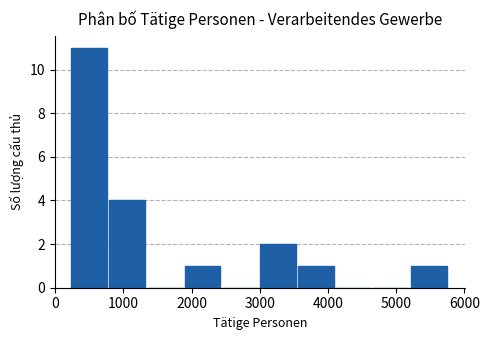

Reading left to right, transcribe this chart: for each bar, give the range it covers on the x-axis and its height. Neither the bar edges nor the heights are printed on the chart, so give them approximately, as read against the axes.

200 to 800: 11
800 to 1300: 4
1300 to 1900: 0
1900 to 2500: 1
2500 to 3000: 0
3000 to 3600: 2
3600 to 4100: 1
4100 to 4700: 0
4700 to 5200: 0
5200 to 5800: 1